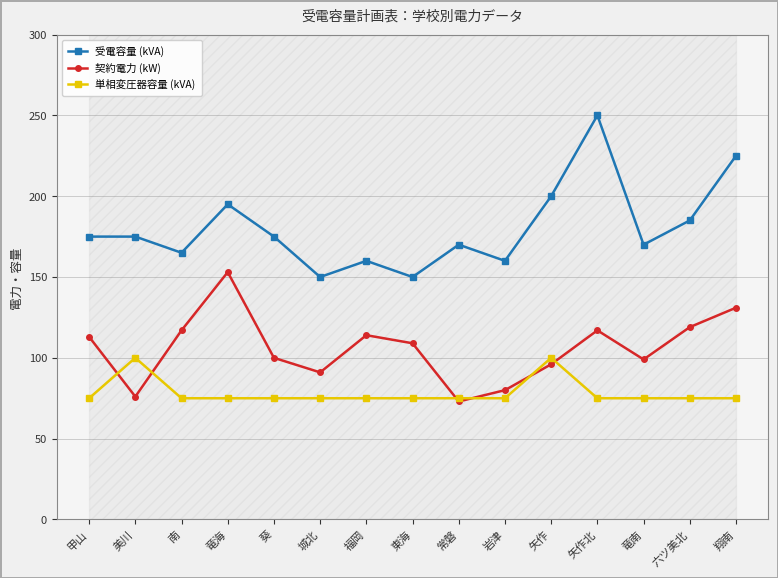

What is the lowest value of the 受電容量 (kVA) series?

150